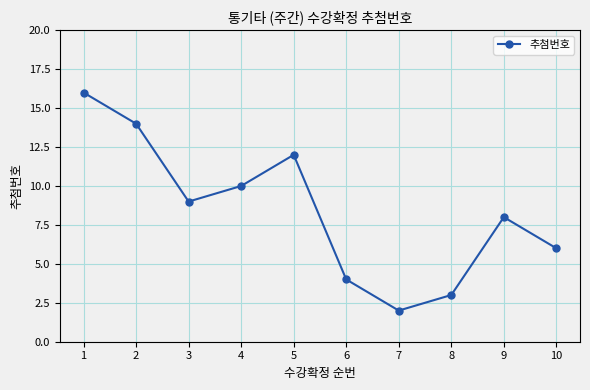

What is the average value?

8